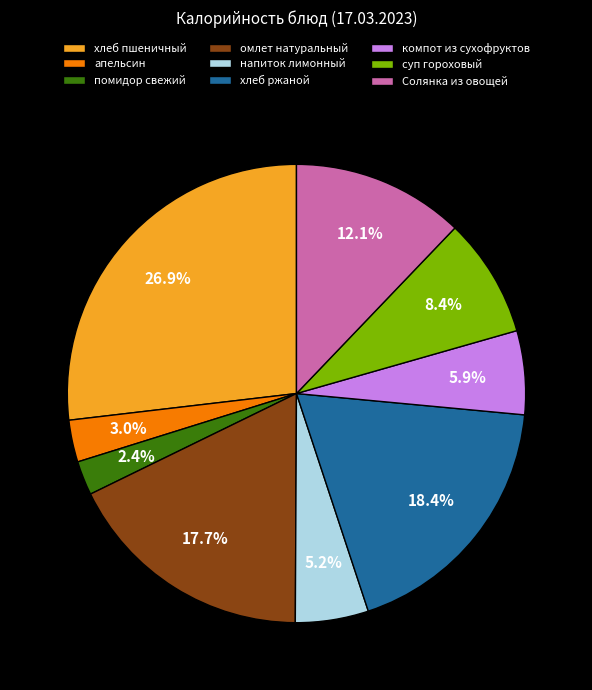

What percentage is the хлеб пшеничный slice, to the nearest percent?

27%